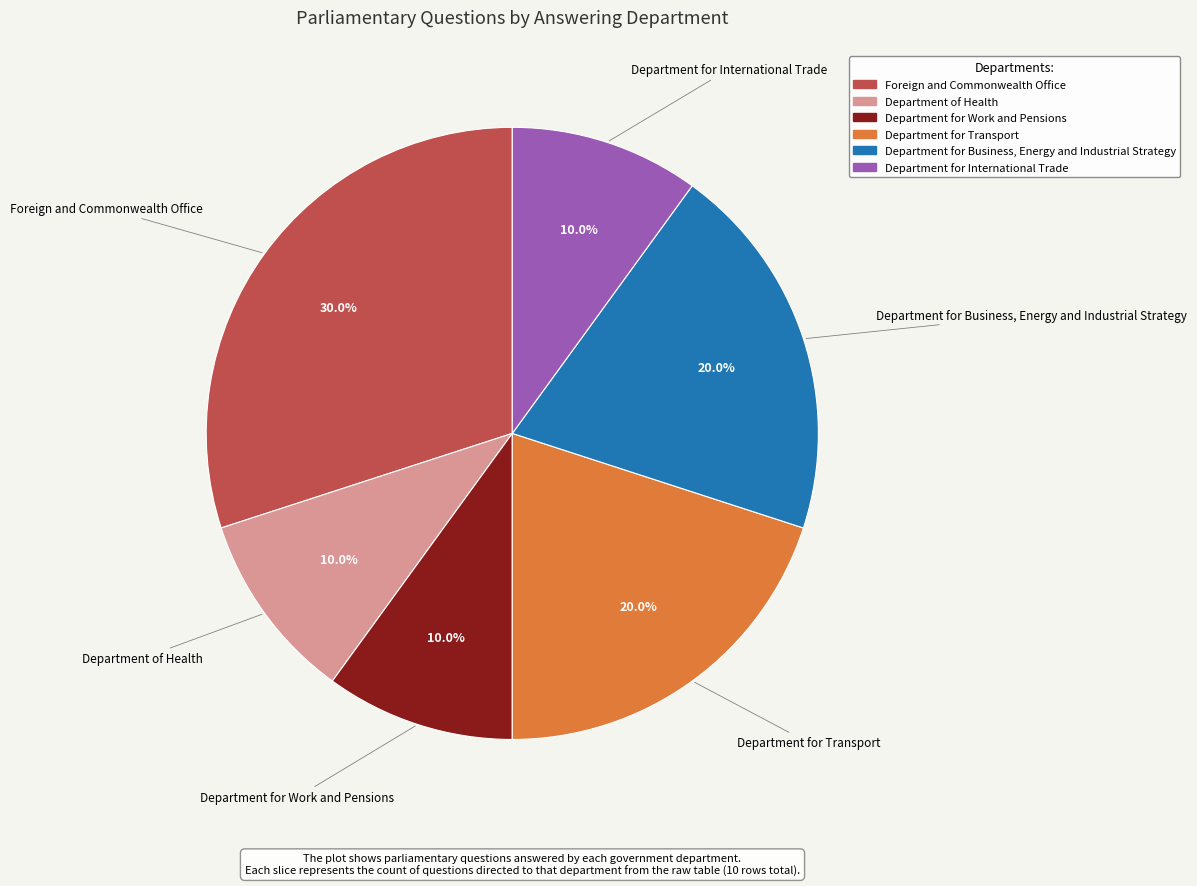

Which has a higher value, Department for Business, Energy and Industrial Strategy or Department for International Trade?

Department for Business, Energy and Industrial Strategy